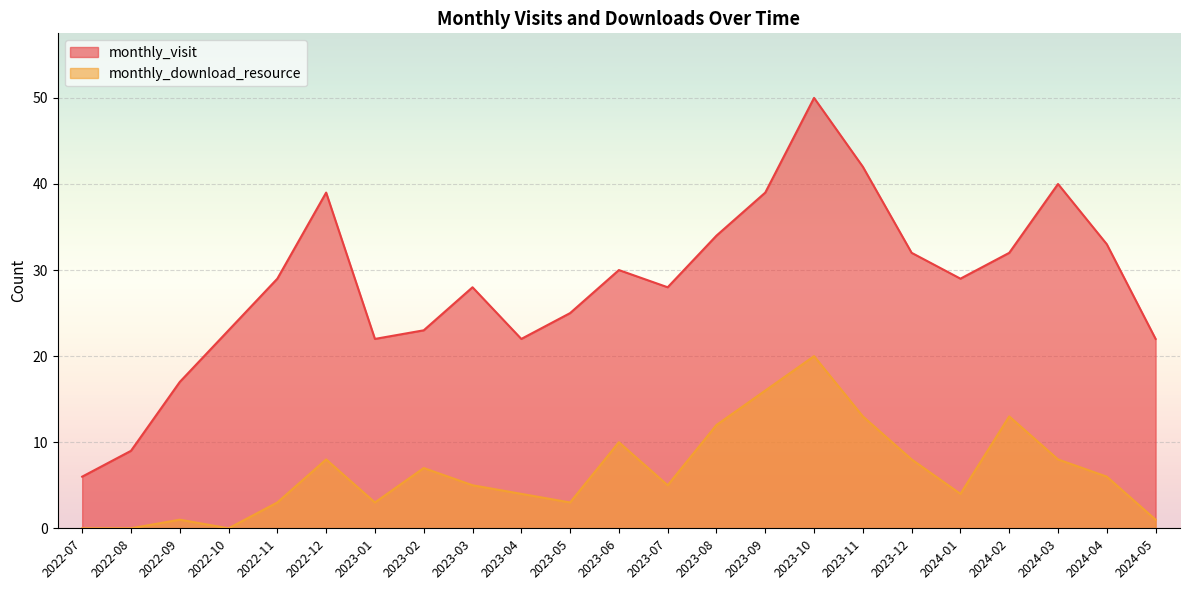

At 2022-09, list the series in order from smallest to largest.

monthly_download_resource, monthly_visit